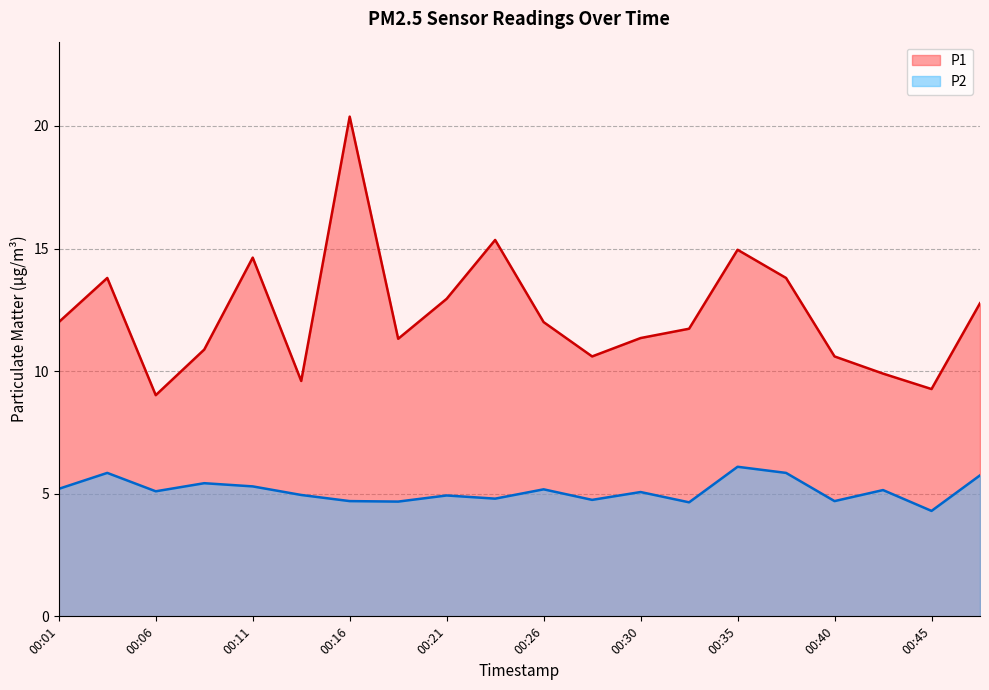

At how many categories does at least one series exceed 6?

20